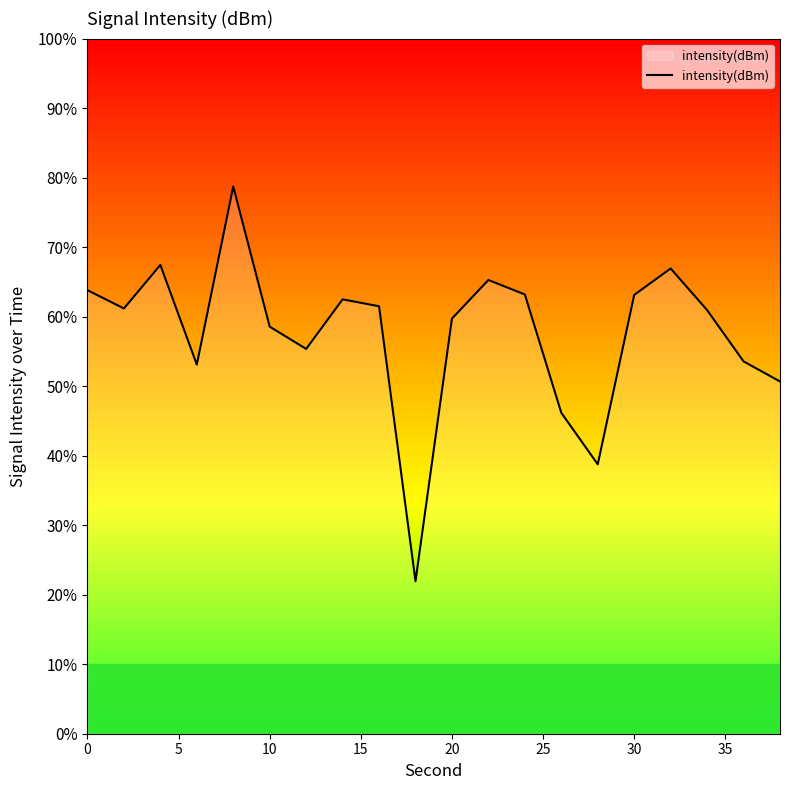

Does the chart display data point markers on the line(s)?

No